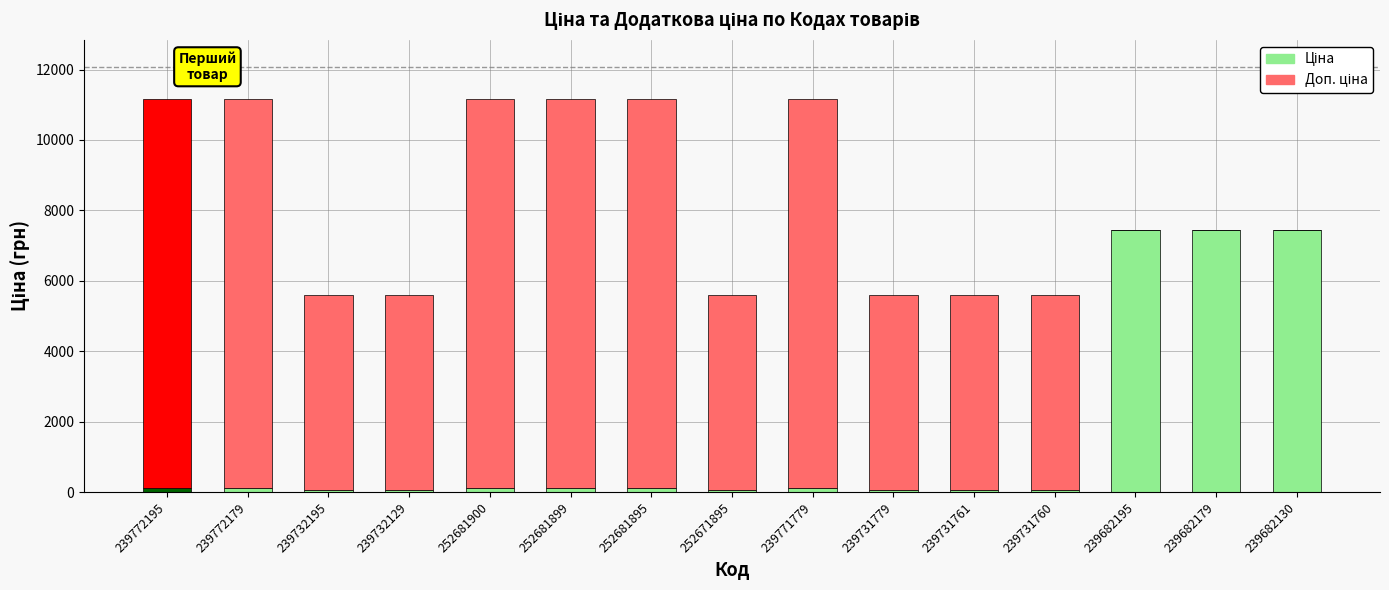

Is it true that Доп. ціна equals 7293.7 at 239731779?

False